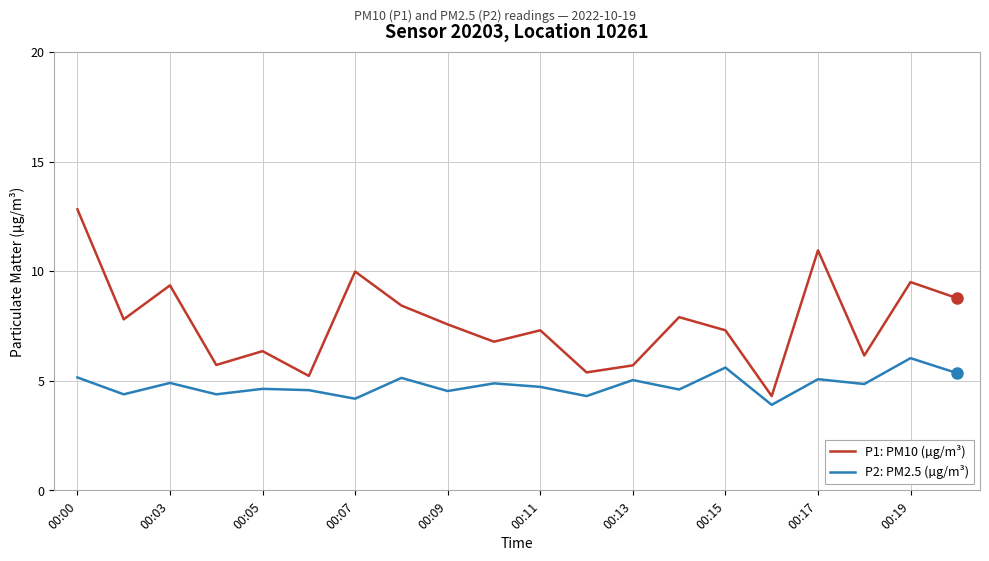

Which series has the largest range (max minus min)?

P1: PM10 (µg/m³)